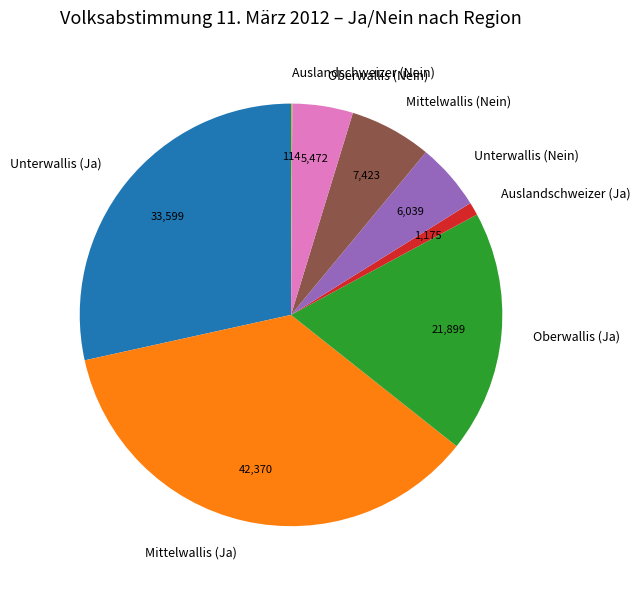

Combined, do Mittelwallis (Nein) and Oberwallis (Ja) account for over 50%?

No